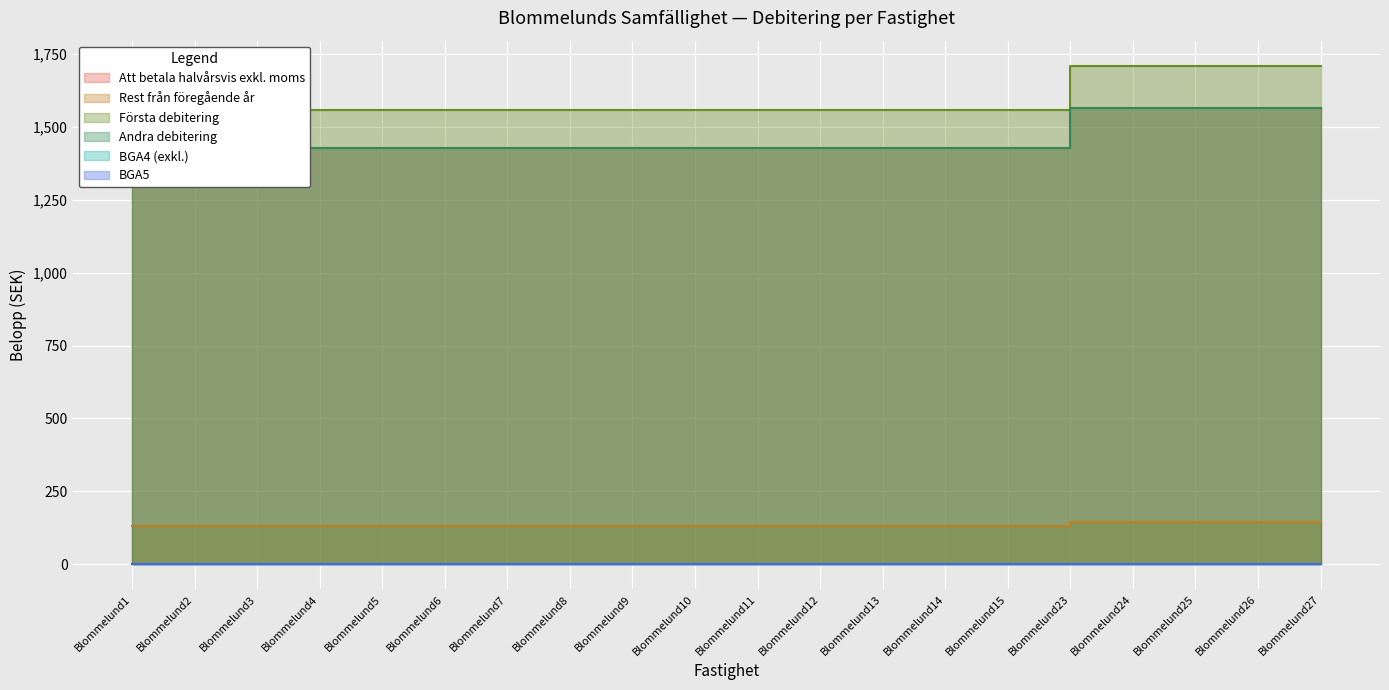

Which has a higher value, Blommelund7 or Blommelund25?

Blommelund25